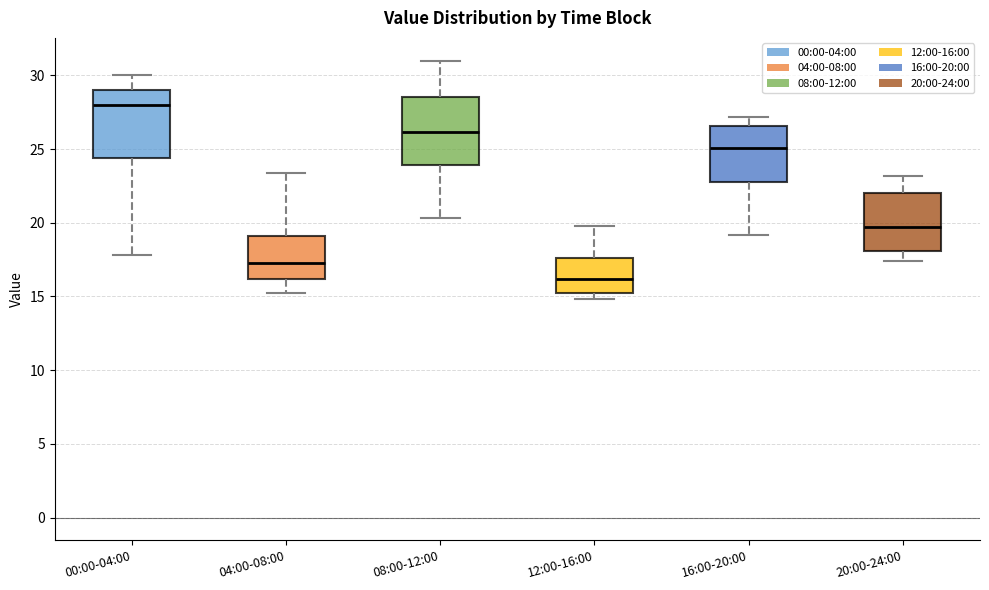

Reading left to right, read every box against the y-axis: the position of its median line, the range the box covers, and the ends of its whiskers. The values are not printed on the chart, so give them approximately, as read against the axis.

00:00-04:00: median 28.0, box 24.5 to 29.0, whiskers 18.0 to 30.0
04:00-08:00: median 17.5, box 16.0 to 19.0, whiskers 15.0 to 23.5
08:00-12:00: median 26.0, box 24.0 to 28.5, whiskers 20.5 to 31.0
12:00-16:00: median 16.0, box 15.5 to 17.5, whiskers 15.0 to 20.0
16:00-20:00: median 25.0, box 23.0 to 26.5, whiskers 19.0 to 27.0
20:00-24:00: median 19.5, box 18.0 to 22.0, whiskers 17.5 to 23.0